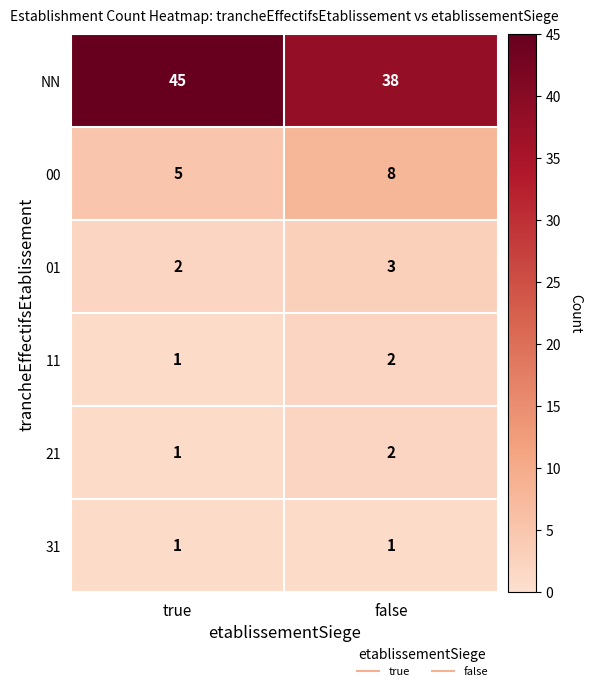

Which series has the widest spread of values?

NN